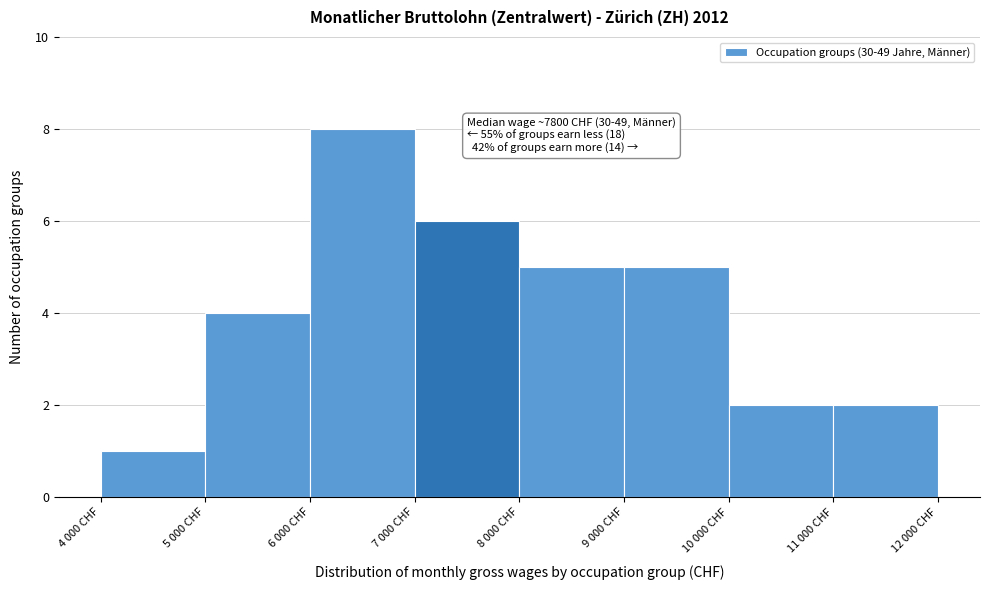

Reading left to right, transcribe all the data shown in this chart.

4 000 CHF=1	5 000 CHF=4	6 000 CHF=8	7 000 CHF=6	8 000 CHF=5	9 000 CHF=5	10 000 CHF=2	11 000 CHF=2